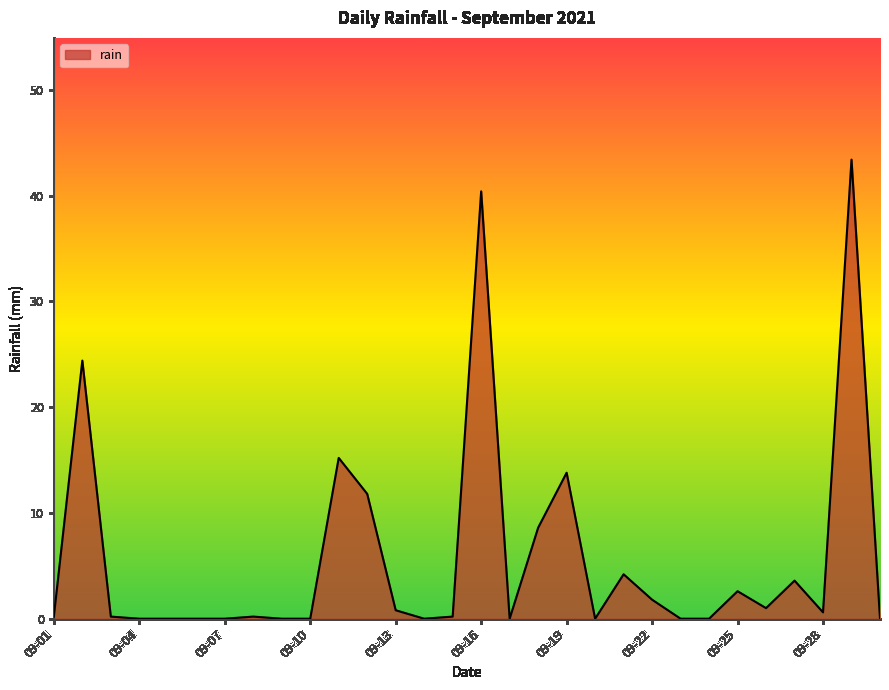

What is the greatest value displayed?

43.4